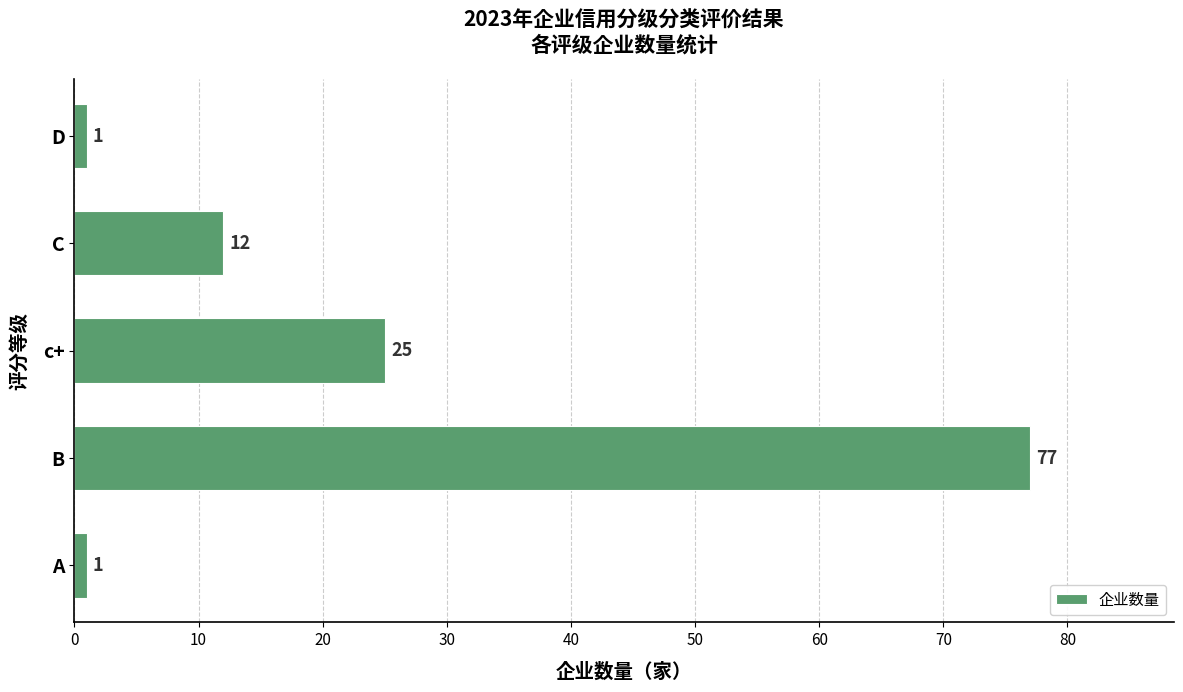

Read the value at C, to the nearest 10.

10